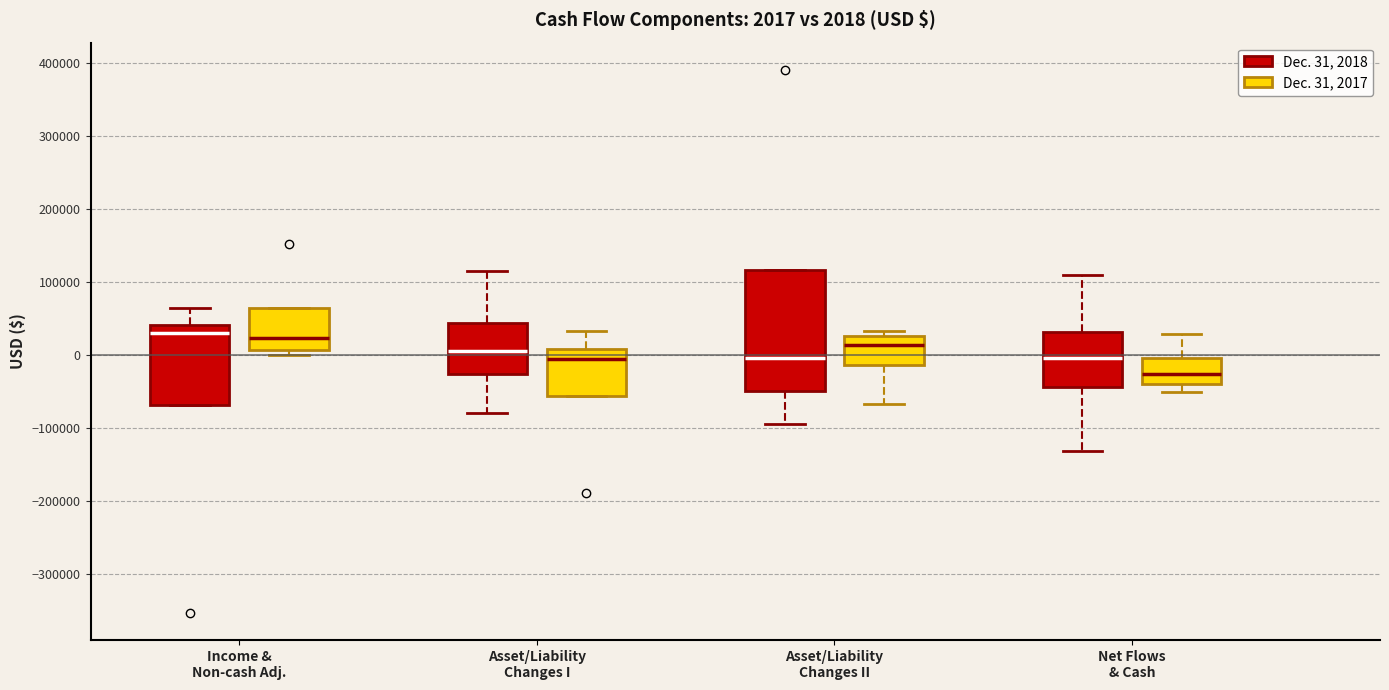

Comparing the boxes themselves (not the whiskers), which one is the tallest?

Asset/Liability Changes II (Dec. 31, 2018)